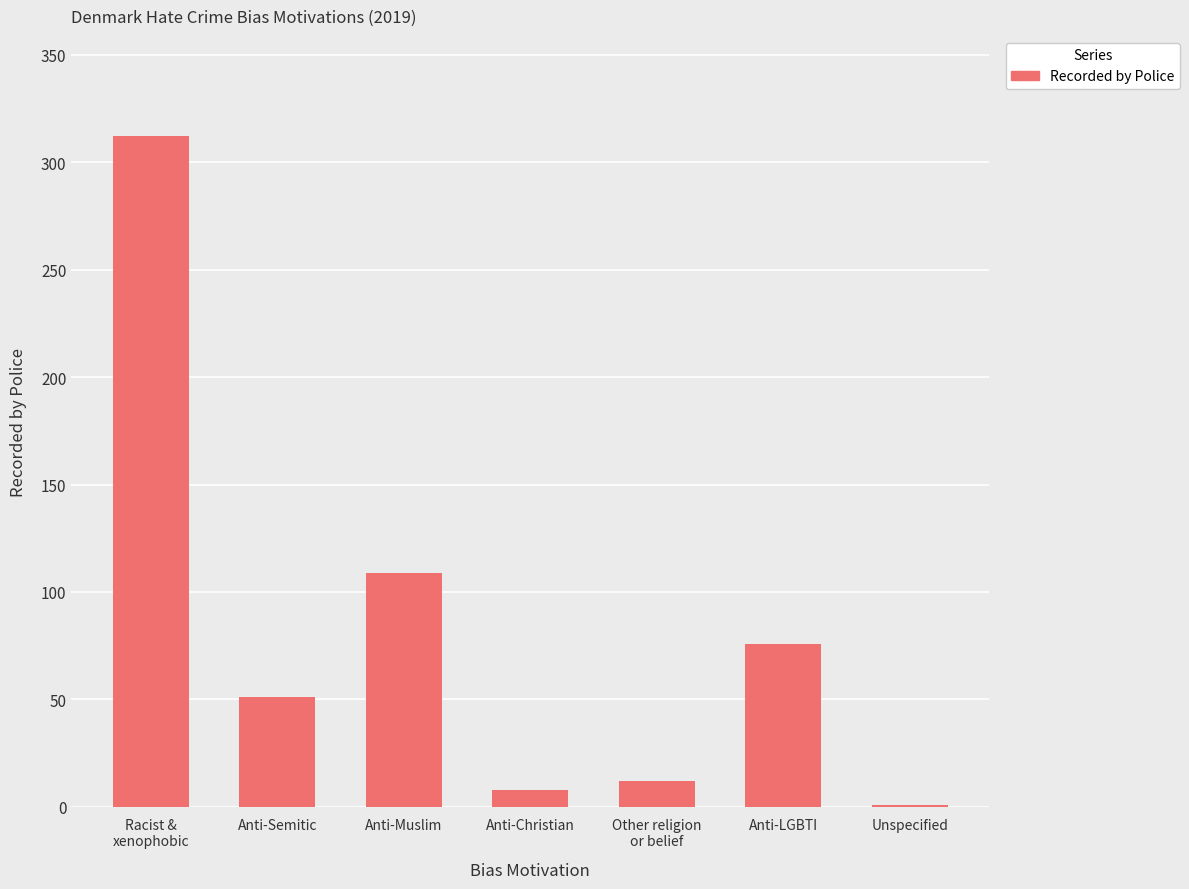

What is the ratio of the value at Anti-Muslim to the value at Anti-Christian?

13.6